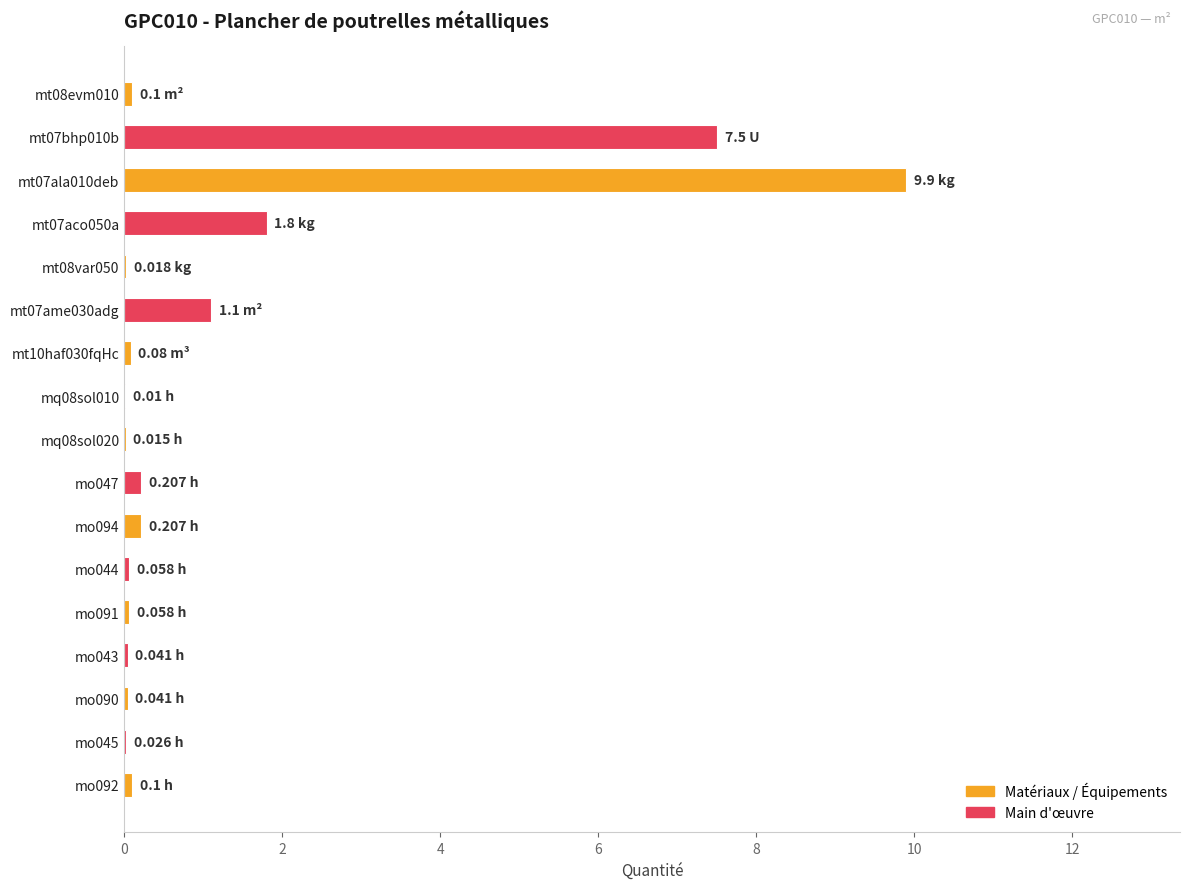

What is the sum of all values?

21.3